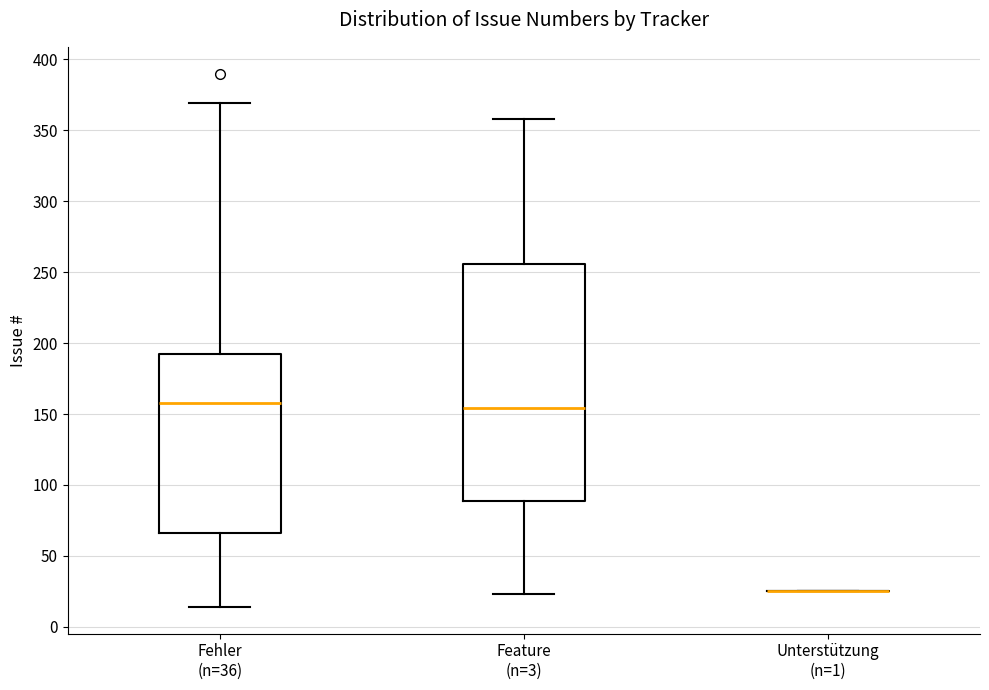

Reading left to right, read every box against the y-axis: the position of its median line, the range the box covers, and the ends of its whiskers. The values are not printed on the chart, so give them approximately, as read against the axis.

Fehler (n=36): median 160, box 65 to 190, whiskers 15 to 370
Feature (n=3): median 155, box 90 to 255, whiskers 25 to 360
Unterstützung (n=1): box collapsed to a line at 25, whiskers 25 to 25